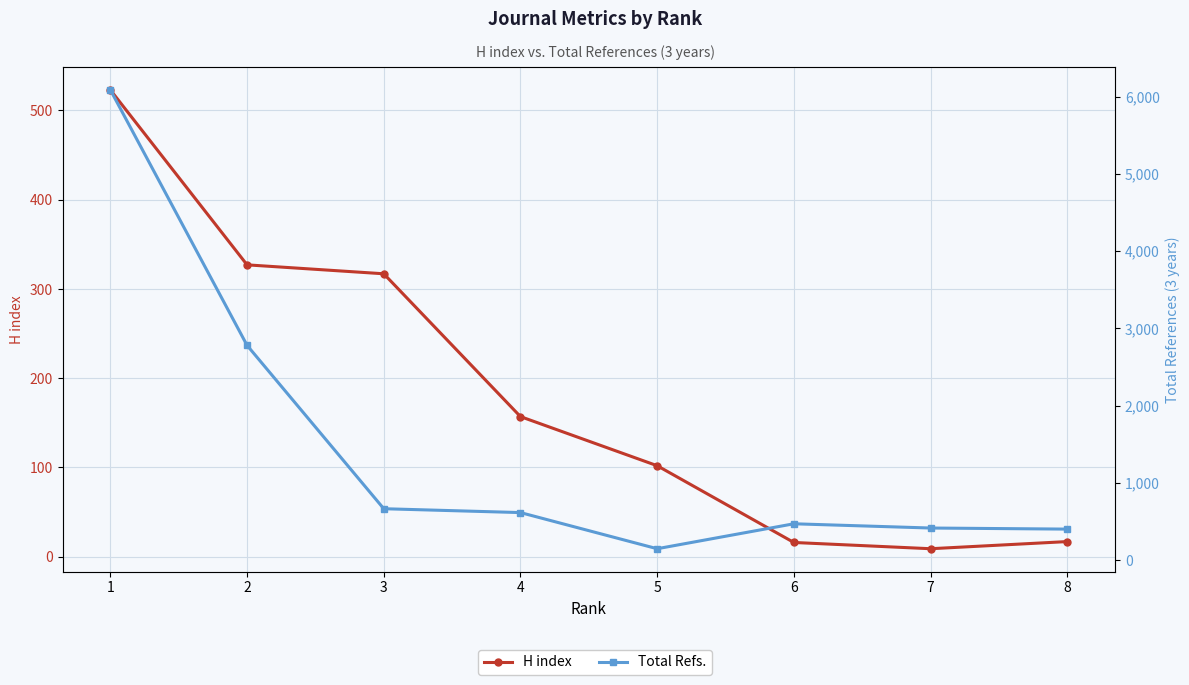

What is the sum of the H index values at 7 and 6?

25